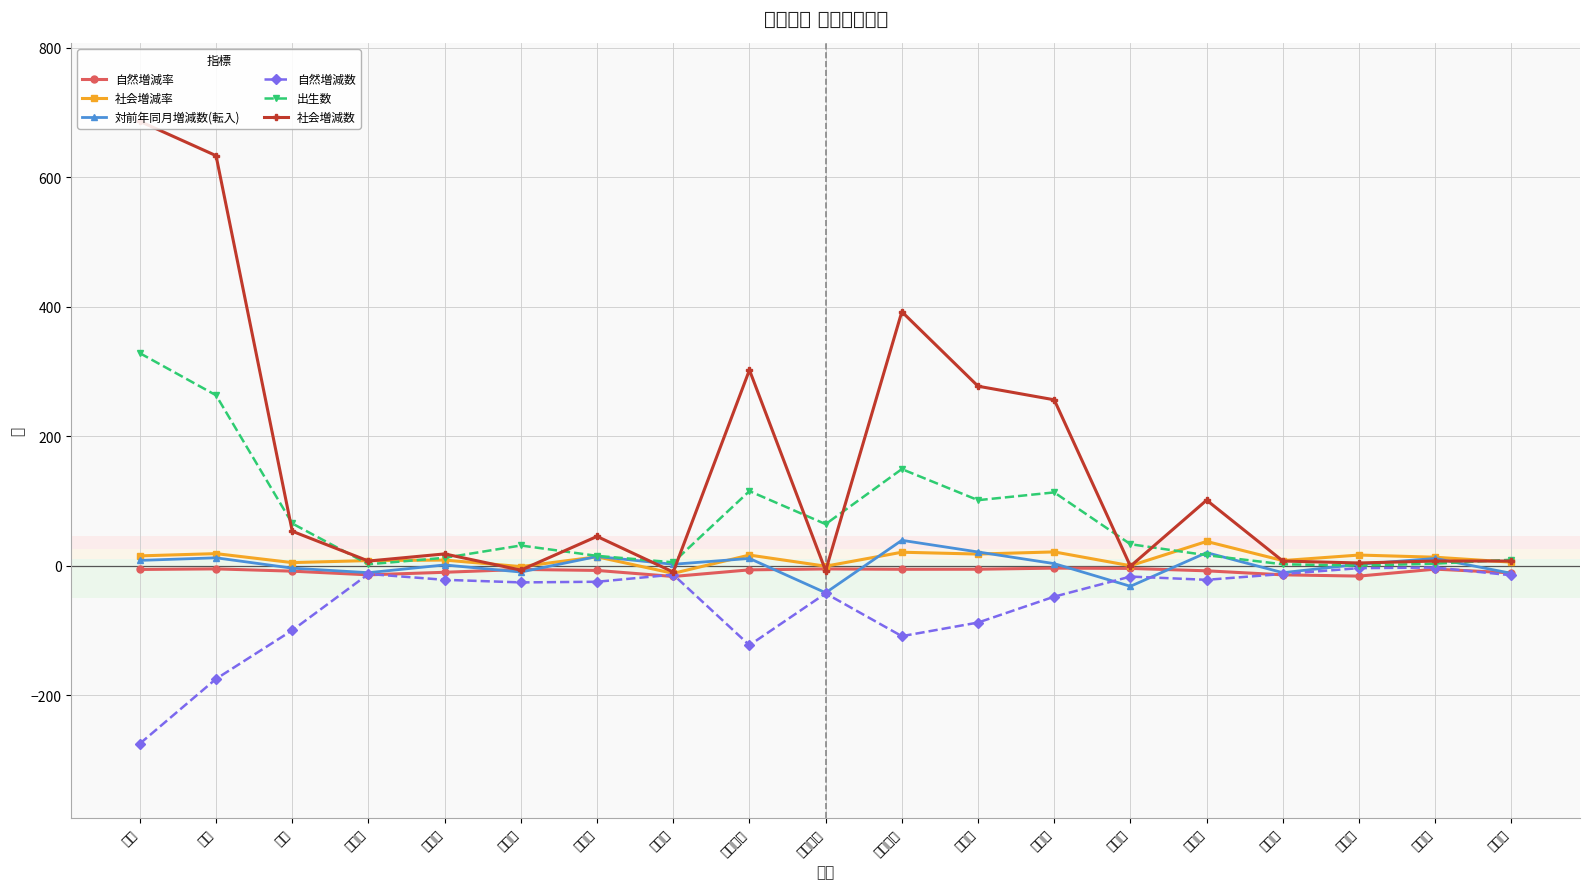

Reading left to right, what are all the values shown in this chart?

自然増減率: 県計=-6.0	市計=-5.1	郡計=-8.6	岩美郡=-14.3	八頭郡=-10.4	東伯郡=-5.9	西伯郡=-7.5	日野郡=-16.9	東部地区=-6.6	中部地区=-5.2	西部地区=-5.7	鳥取市=-5.6	米子市=-4.0	倉吉市=-4.4	境港市=-8.1	岩美町=-14.3	若桜町=-16.3	智頭町=-5.5	八頭町=-11.3
社会増減率: 県計=14.9	市計=18.4	郡計=4.6	岩美郡=7.7	八頭郡=8.5	東伯郡=-1.6	西伯郡=13.5	日野郡=-12.0	東部地区=16.2	中部地区=-1.0	西部地区=20.6	鳥取市=17.8	米子市=21.1	倉吉市=-0.3	境港市=37.2	岩美町=7.7	若桜町=16.3	智頭町=12.9	八頭町=5.3
対前年同月増減数(転入): 県計=8.0	市計=12.0	郡計=-4.0	岩美郡=-11.0	八頭郡=1.0	東伯郡=-10.0	西伯郡=14.0	日野郡=2.0	東部地区=11.0	中部地区=-42.0	西部地区=39.0	鳥取市=21.0	米子市=3.0	倉吉市=-32.0	境港市=20.0	岩美町=-11.0	若桜町=2.0	智頭町=11.0	八頭町=-12.0
自然増減数: 県計=-275.0	市計=-175.0	郡計=-100.0	岩美郡=-13.0	八頭郡=-22.0	東伯郡=-26.0	西伯郡=-25.0	日野郡=-14.0	東部地区=-123.0	中部地区=-43.0	西部地区=-109.0	鳥取市=-88.0	米子市=-48.0	倉吉市=-17.0	境港市=-22.0	岩美町=-13.0	若桜町=-4.0	智頭町=-3.0	八頭町=-15.0
出生数: 県計=328.0	市計=263.0	郡計=65.0	岩美郡=2.0	八頭郡=12.0	東伯郡=31.0	西伯郡=15.0	日野郡=5.0	東部地区=115.0	中部地区=64.0	西部地区=149.0	鳥取市=101.0	米子市=113.0	倉吉市=33.0	境港市=16.0	岩美町=2.0	若桜町=0.0	智頭町=3.0	八頭町=9.0
社会増減数: 県計=686.0	市計=633.0	郡計=53.0	岩美郡=7.0	八頭郡=18.0	東伯郡=-7.0	西伯郡=45.0	日野郡=-10.0	東部地区=302.0	中部地区=-8.0	西部地区=392.0	鳥取市=277.0	米子市=256.0	倉吉市=-1.0	境港市=101.0	岩美町=7.0	若桜町=4.0	智頭町=7.0	八頭町=7.0